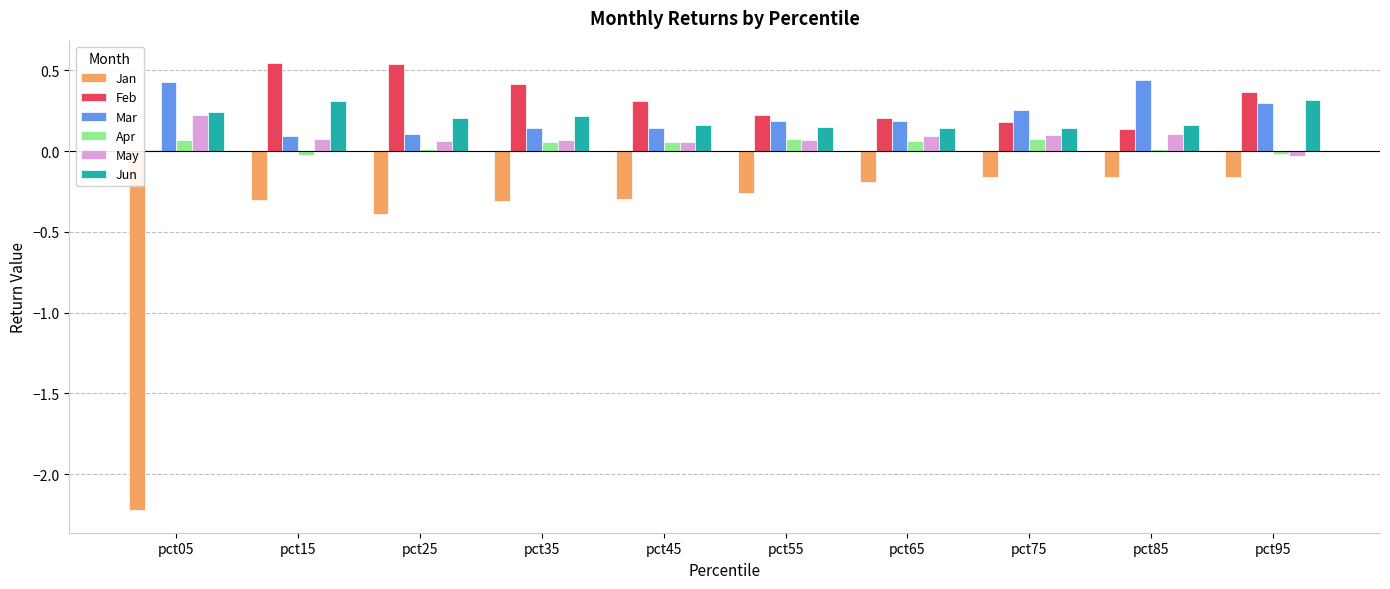

What is the sum of all May values?

0.8